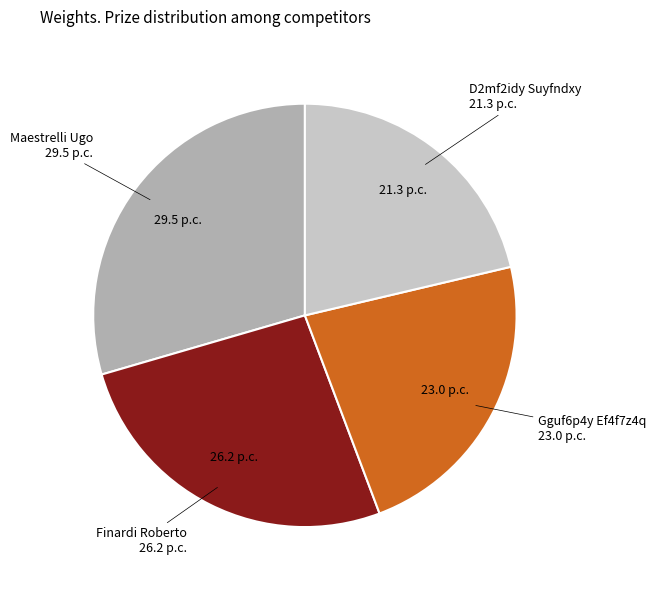

Is there any slice that represents more than half of the pie?

No